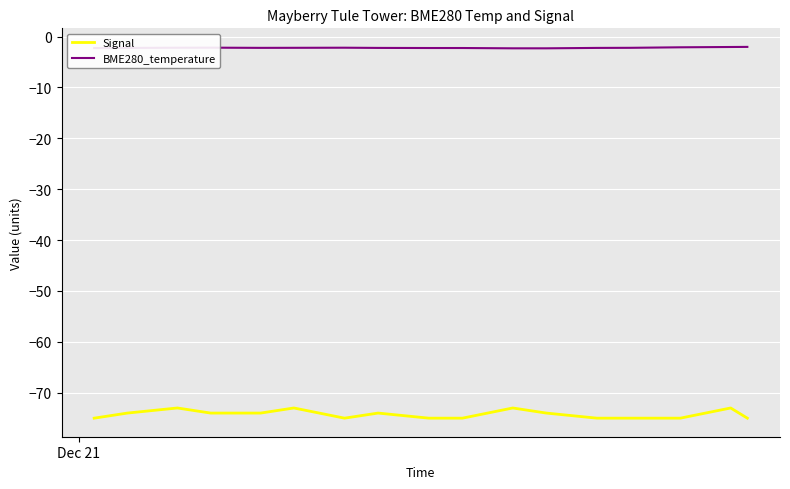

What is the maximum value for BME280_temperature?

-2.0